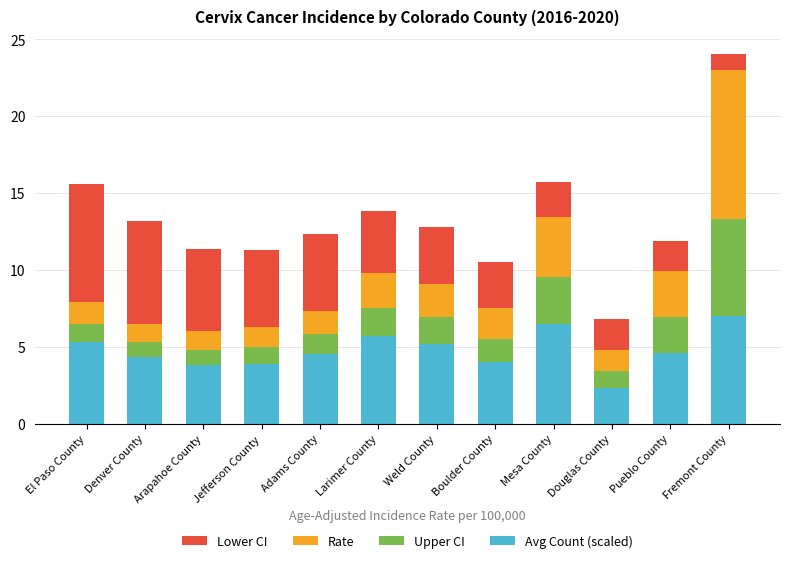

What is the difference between the Lower CI values at Boulder County and Fremont County?

3.0